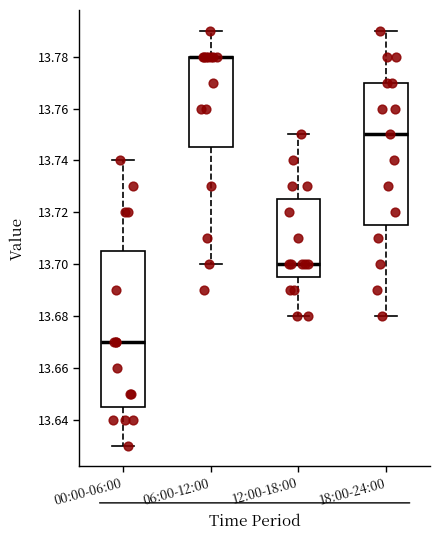

Which box is the tallest, from its lower edge to its upper edge?

00:00-06:00